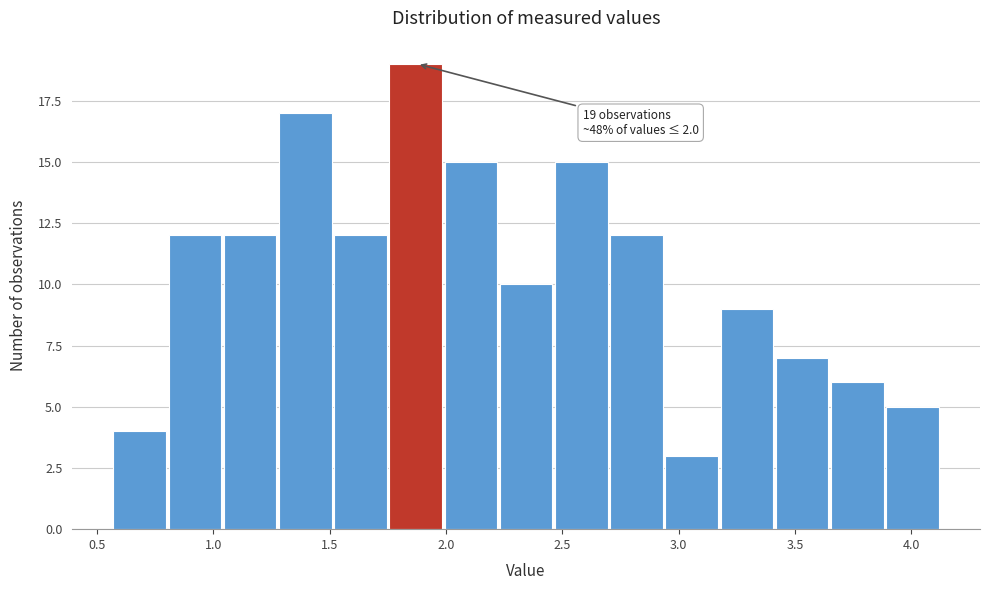

Over which range of the x-axis is the bar tallest?

1.75 to 2.00